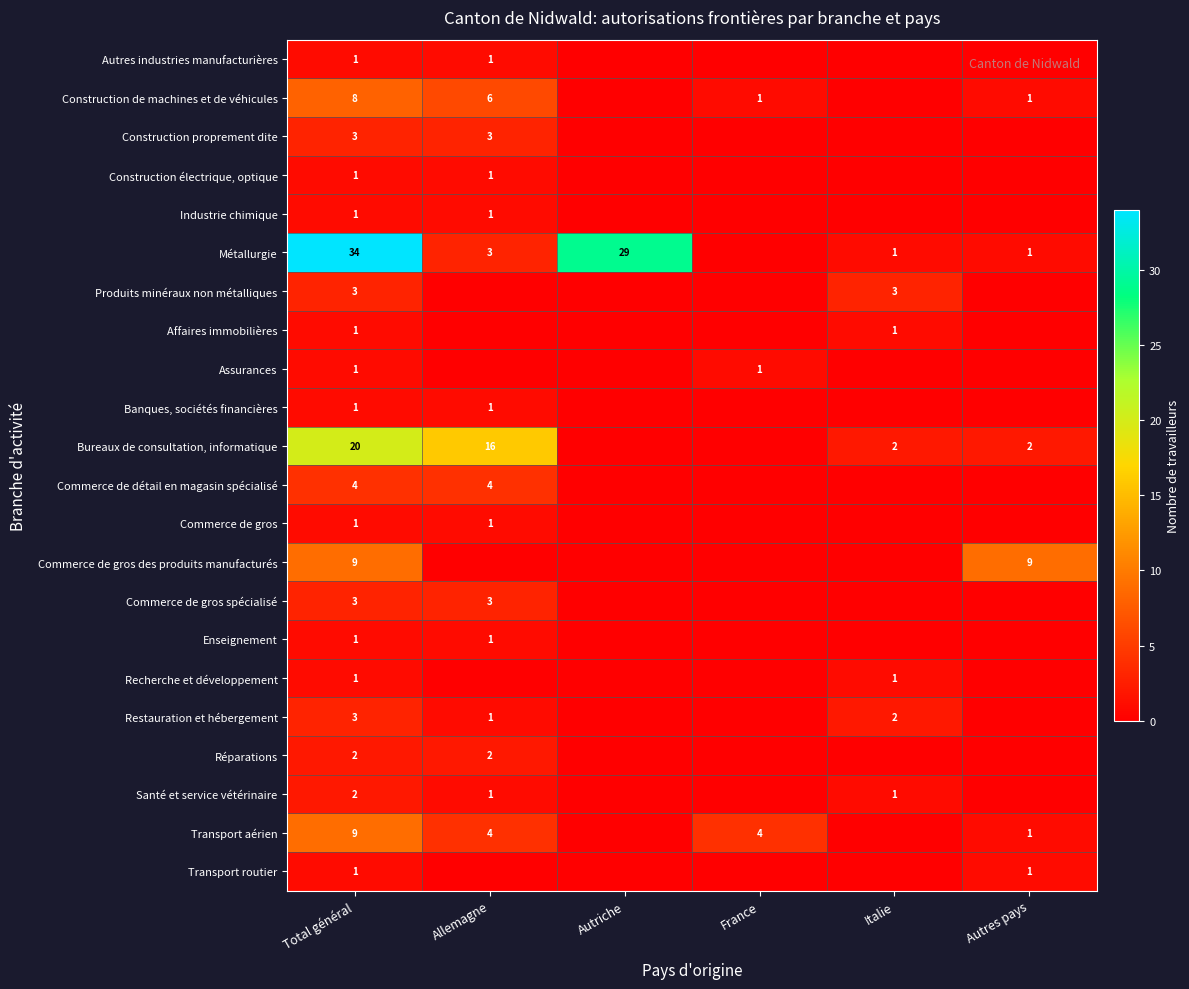

Count the number of data series in this chart.

22